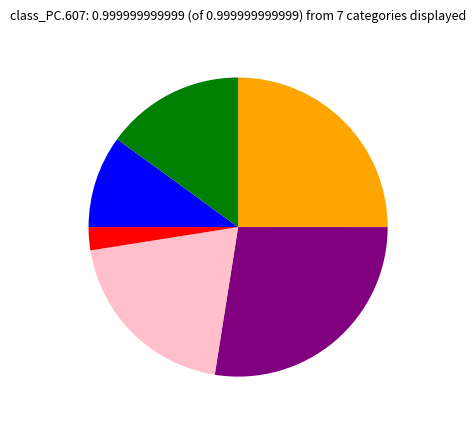

Does any single category account for the majority?

No